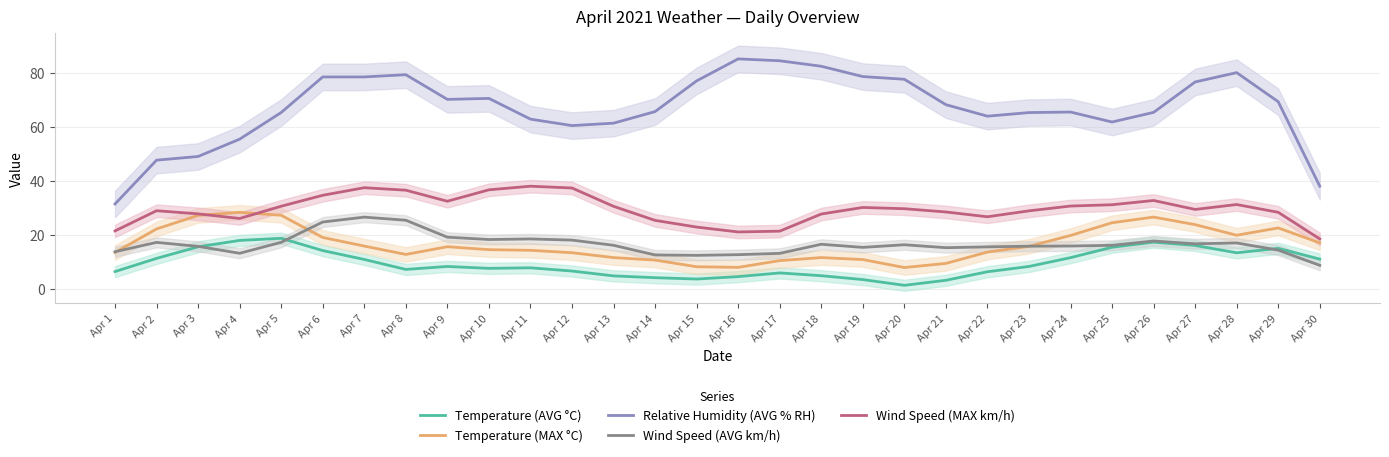

Is the value of Temperature (AVG °C) at Apr 25 greater than the value of Wind Speed (MAX km/h) at Apr 22?

No